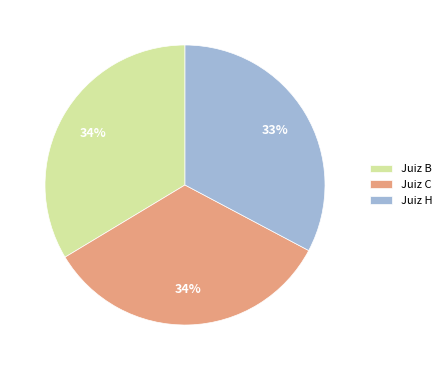

How many slices are in this pie chart?

3